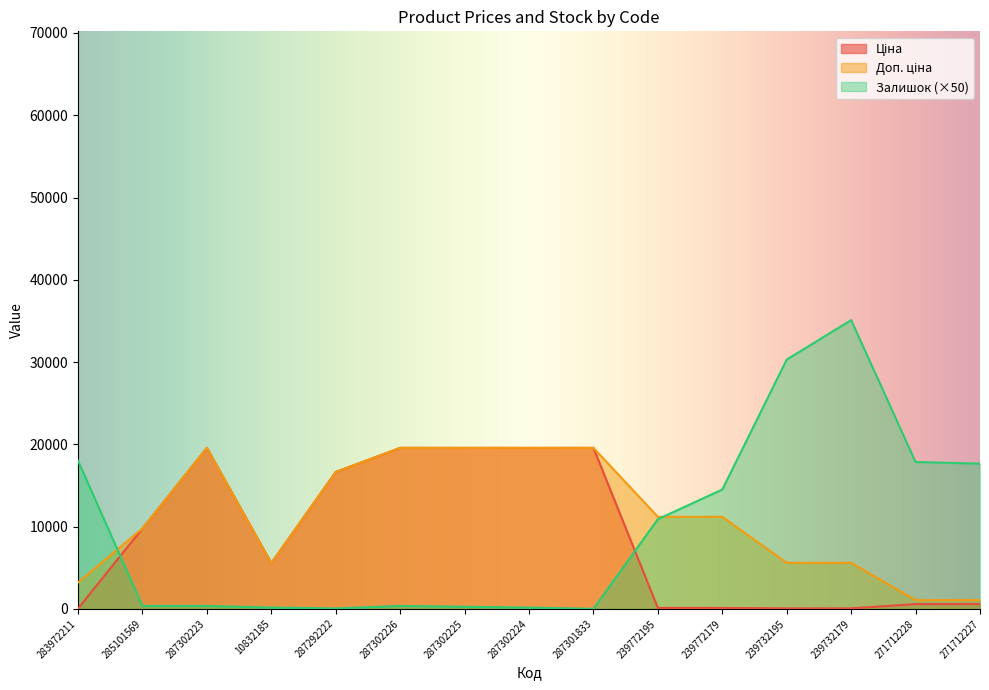

True or false: Доп. ціна has a value of 34797.2 at 287302223.

False